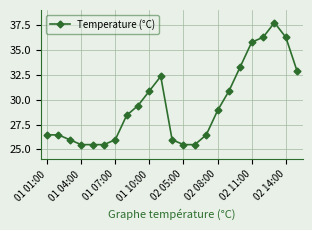

What is the value of the 21st point from the left?

37.7